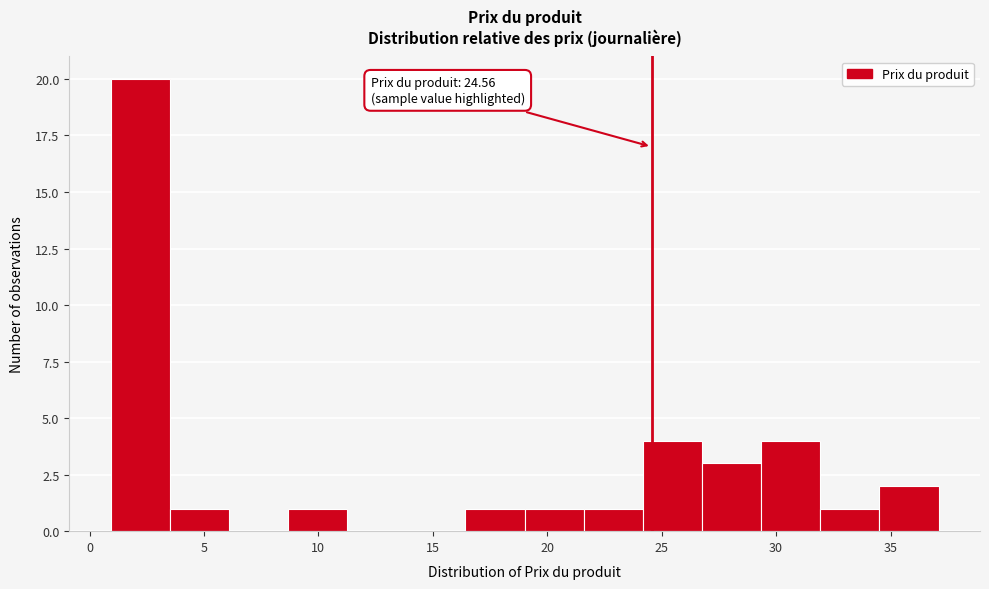

Over which range of the x-axis is the bar tallest?

1.0 to 3.5